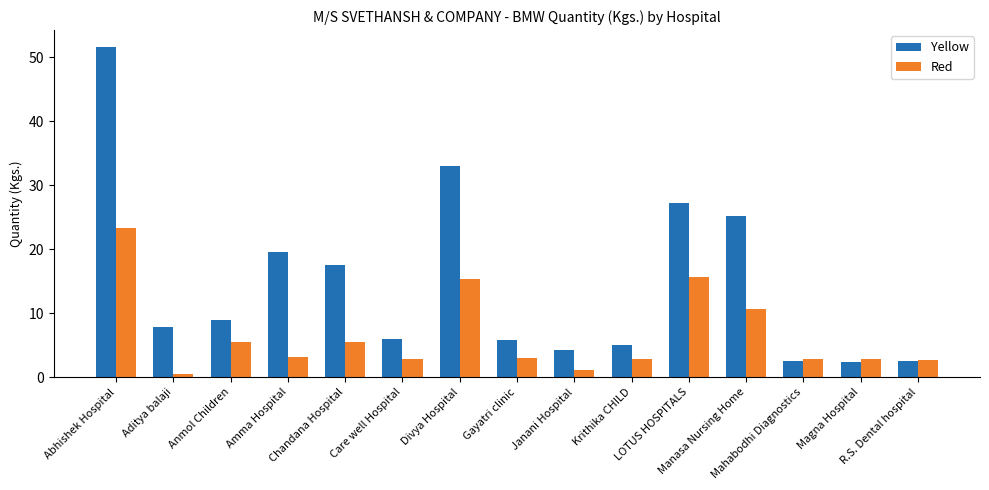

How many distinct data groups are displayed?

2